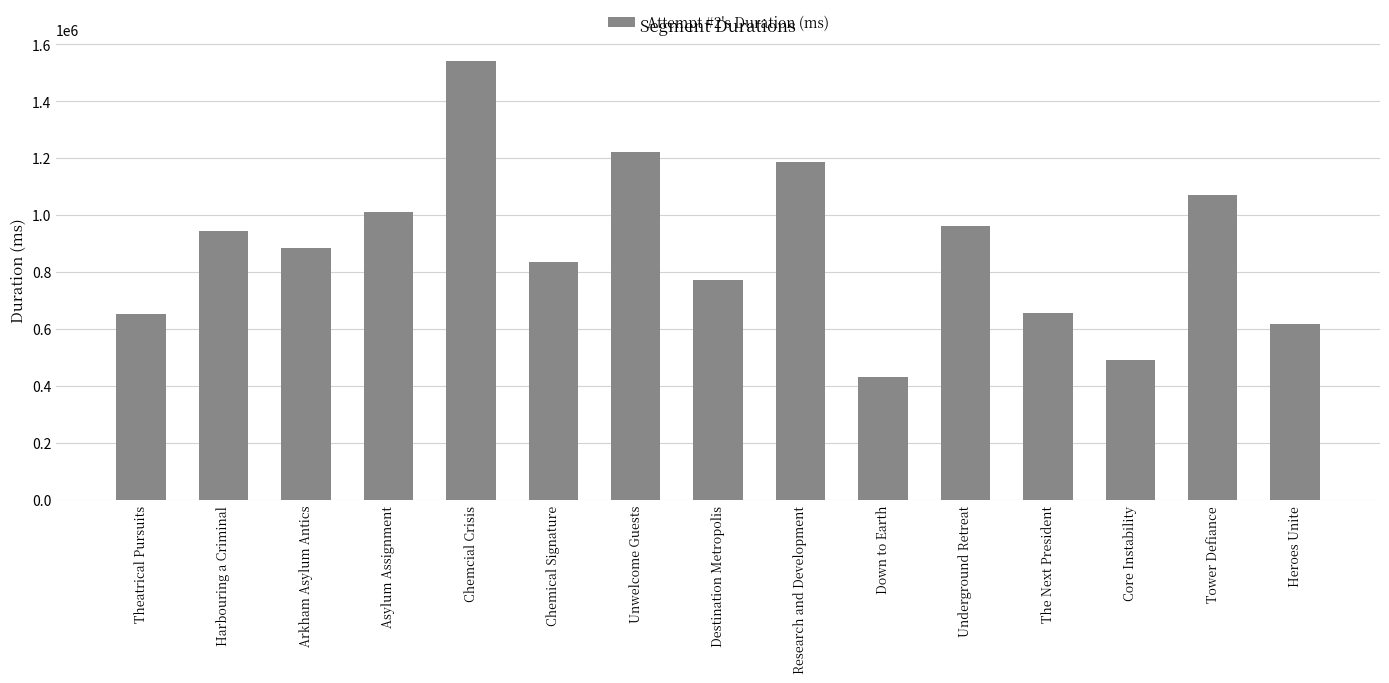

What is the change in value from Unwelcome Guests to Down to Earth?

-789749